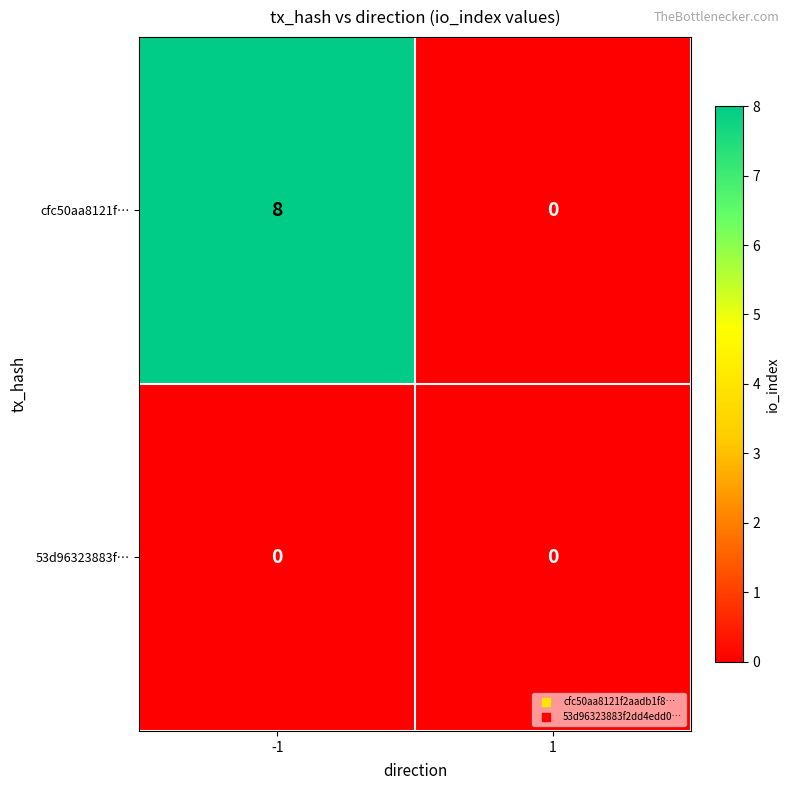

Rank the series by their maximum value, from highest to lowest.

cfc50aa8121f…, 53d96323883f…